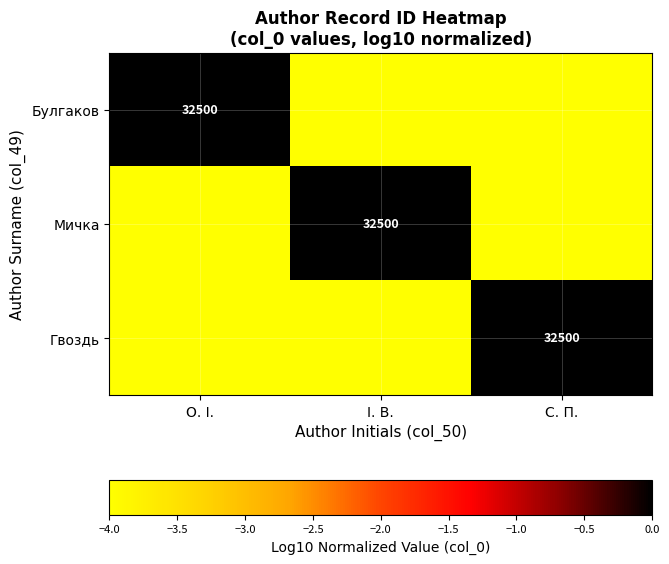

Rank the series by their maximum value, from highest to lowest.

Булгаков, Мичка, Гвоздь